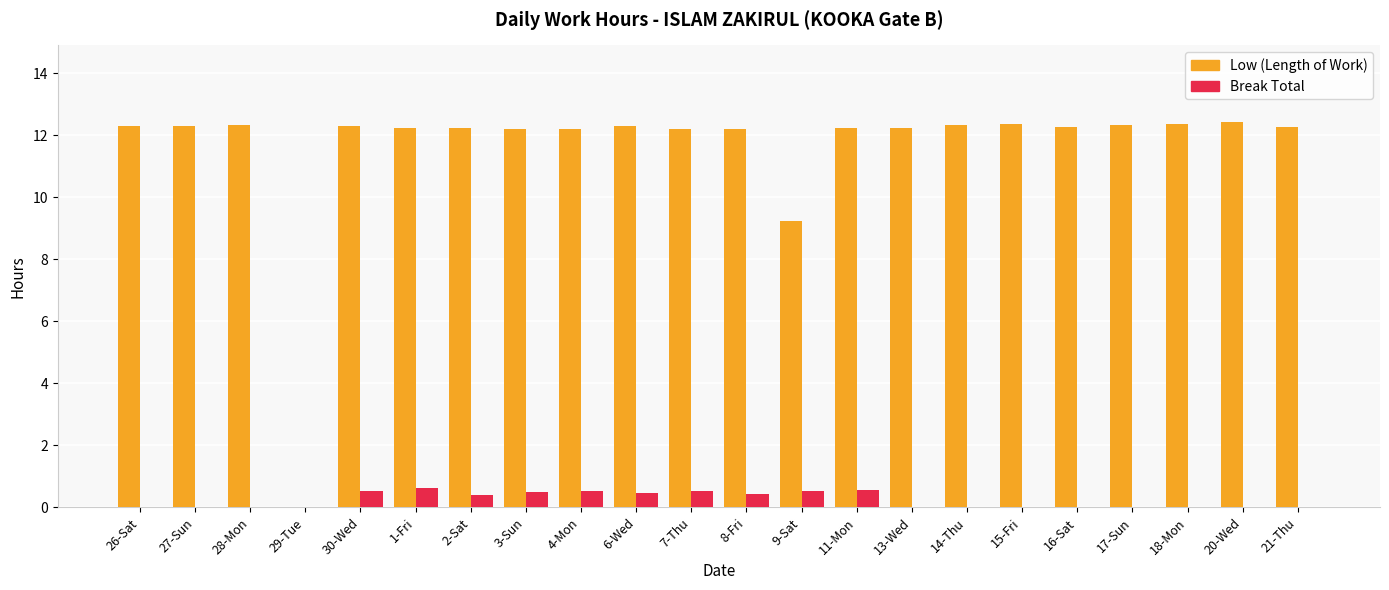

The value of Low (Length of Work) at 14-Thu is 4.7. True or false?

False